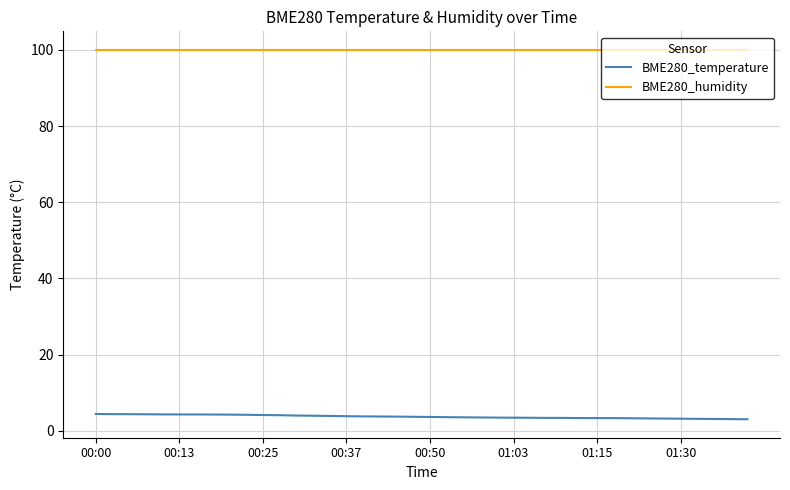

What is the minimum value for BME280_temperature?

3.1